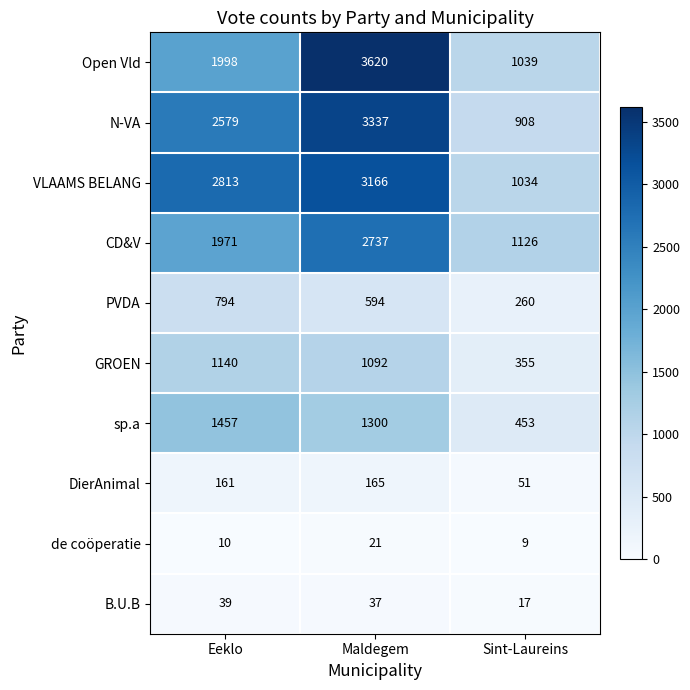

Reading left to right, what are all the values shown in this chart?

Open Vld: 1998	3620	1039
N-VA: 2579	3337	908
VLAAMS BELANG: 2813	3166	1034
CD&V: 1971	2737	1126
PVDA: 794	594	260
GROEN: 1140	1092	355
sp.a: 1457	1300	453
DierAnimal: 161	165	51
de coöperatie: 10	21	9
B.U.B: 39	37	17